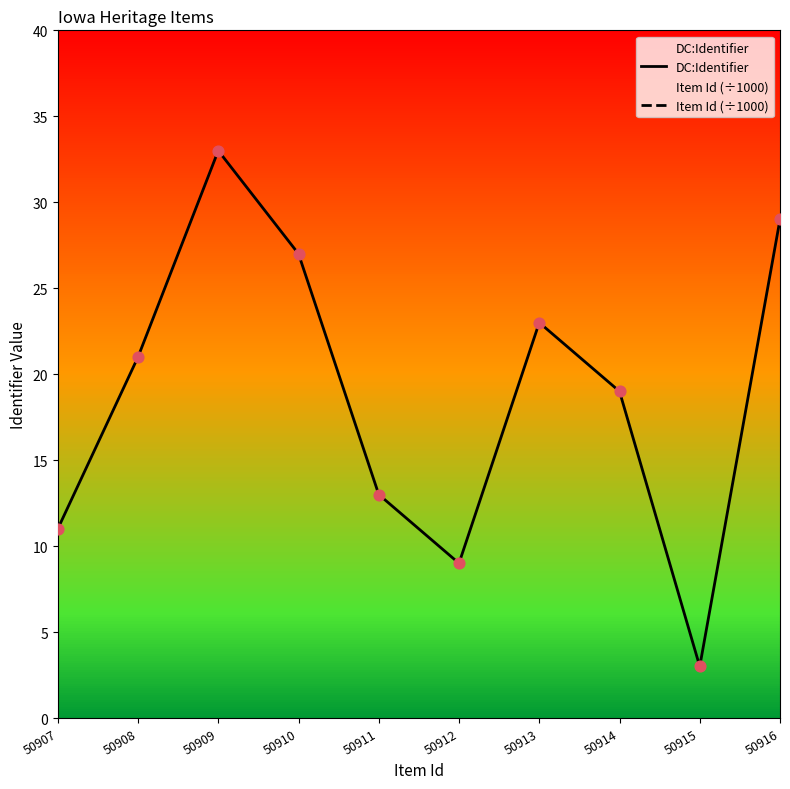

Is the value of DC:Identifier at 50909 greater than the value of Item Id (÷1000) at 50910?

No